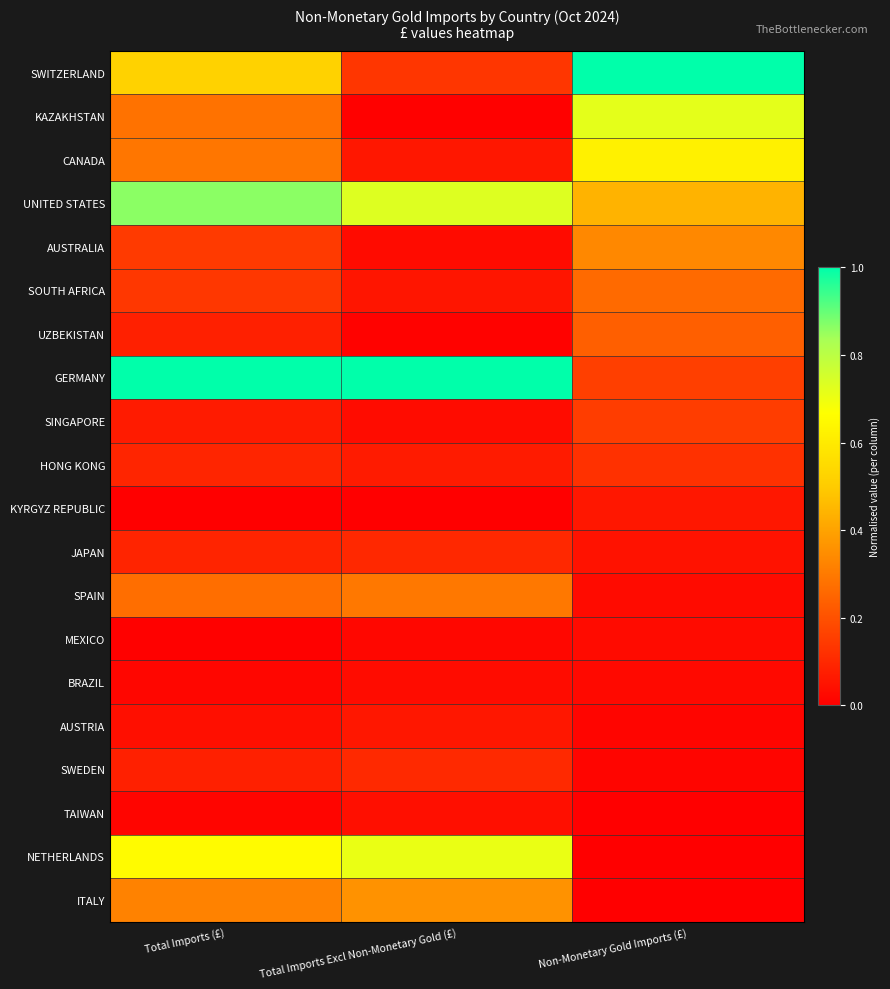

Which has a higher value, Non-Monetary Gold Imports (£) or Total Imports Excl Non-Monetary Gold (£)?

Non-Monetary Gold Imports (£)